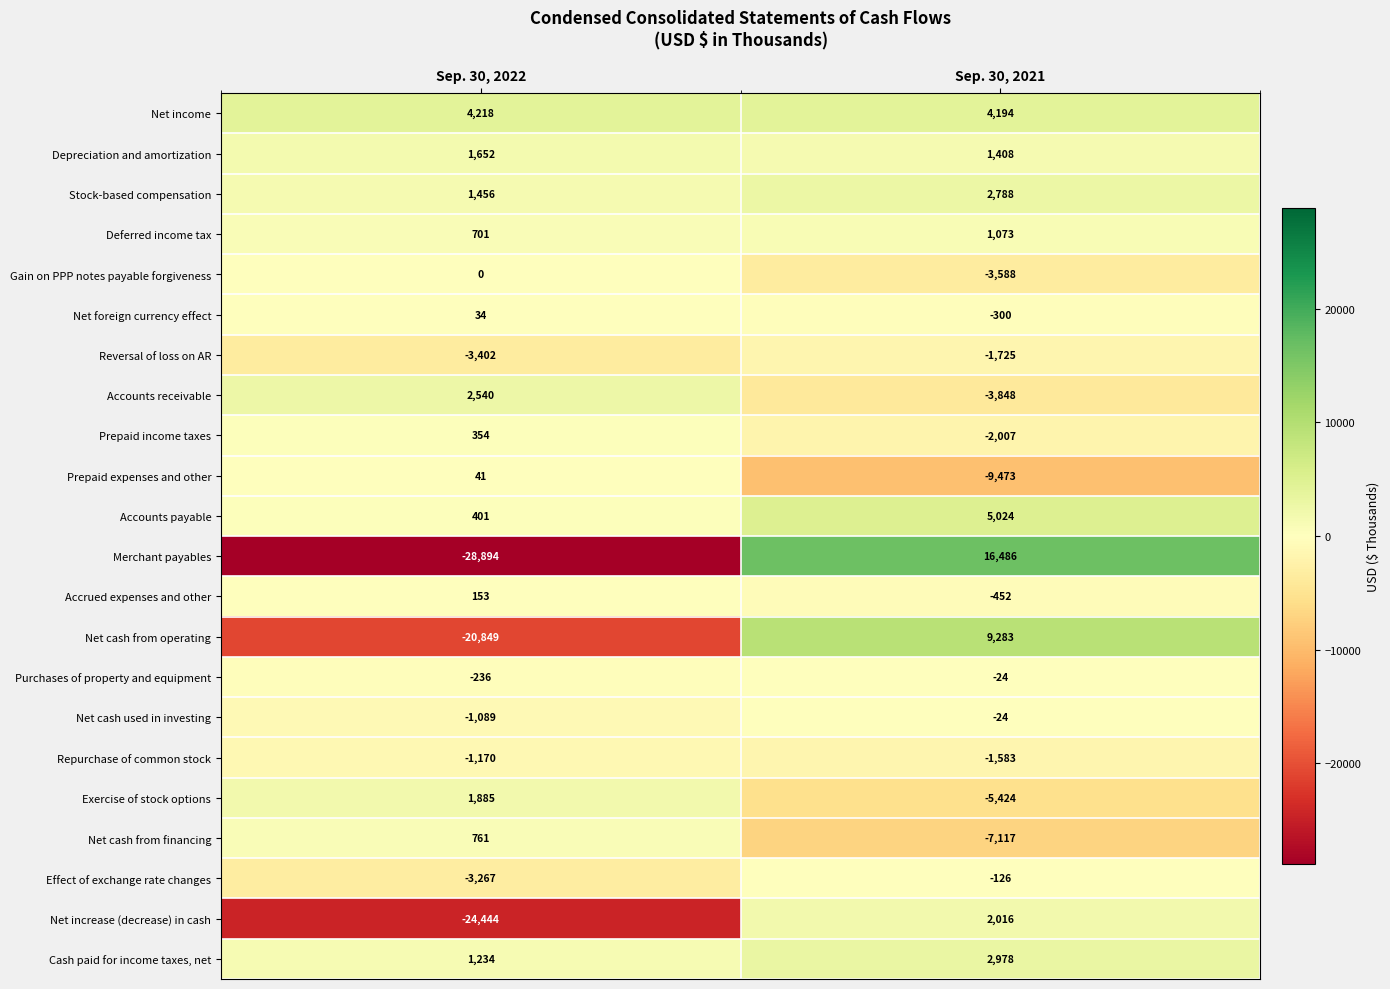

Which series has the largest total across all categories?

Net income